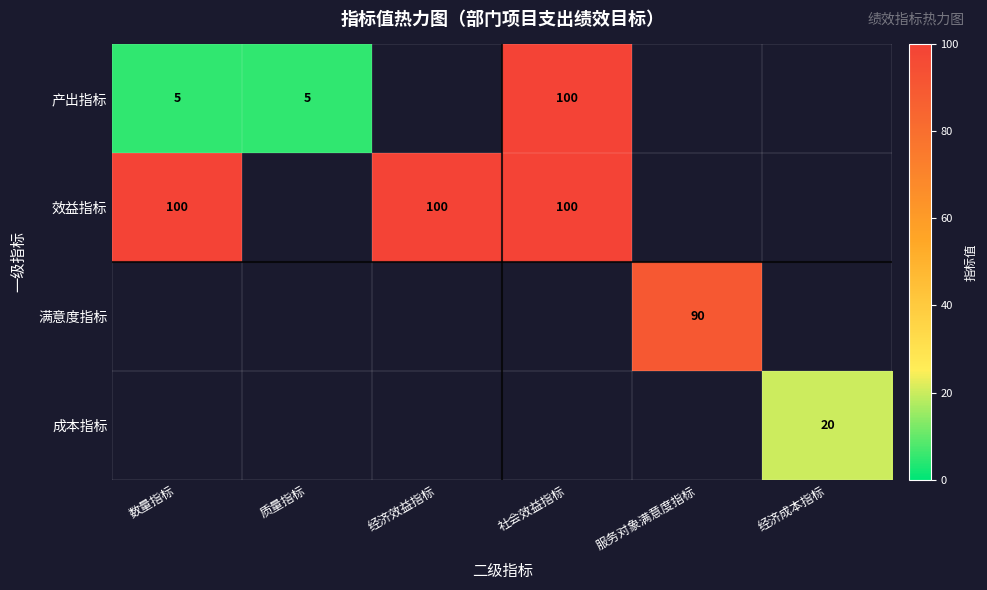

At how many categories does at least one series exceed 51?

4